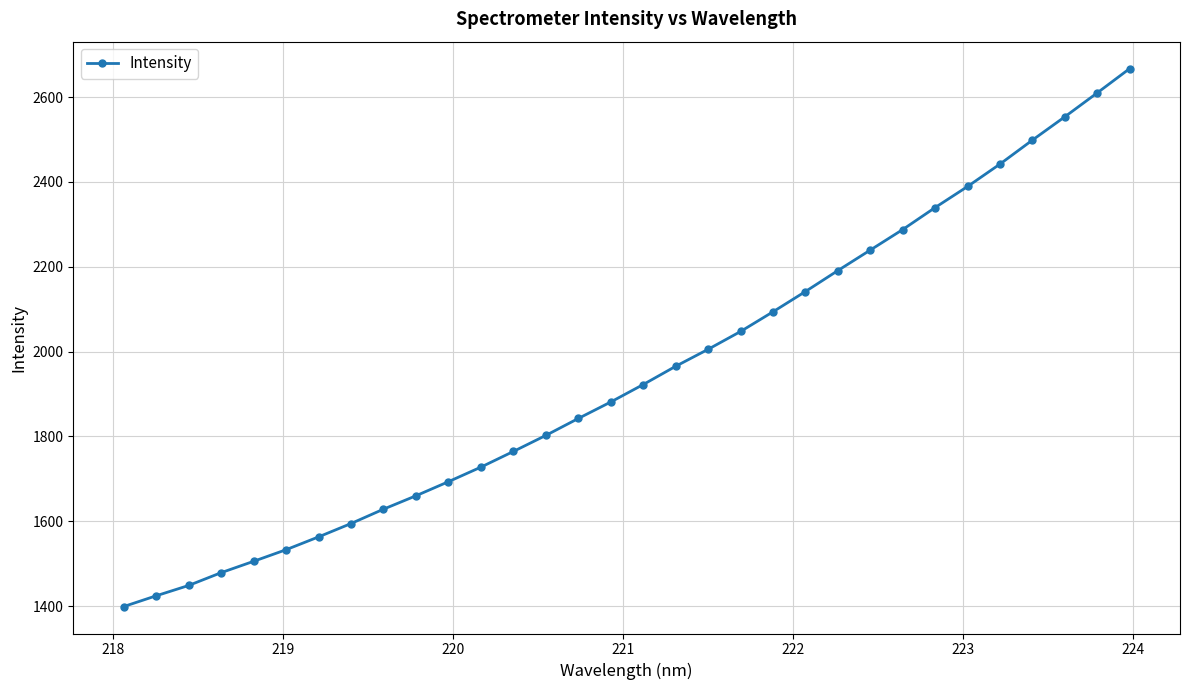

What is the value of the 5th point from the left?

1505.7